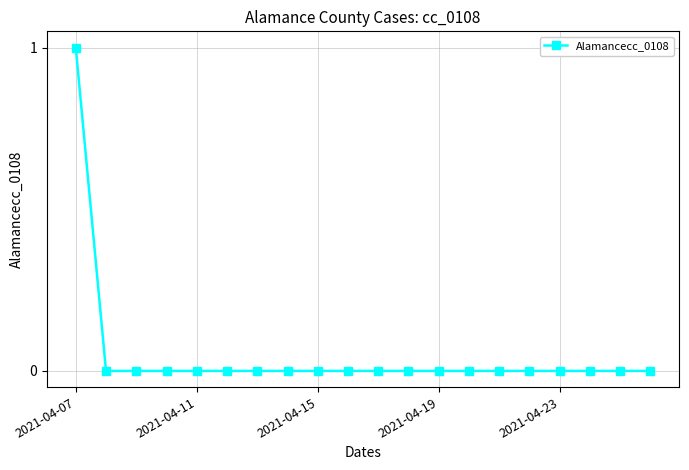

Count the number of categories in the chart.

20